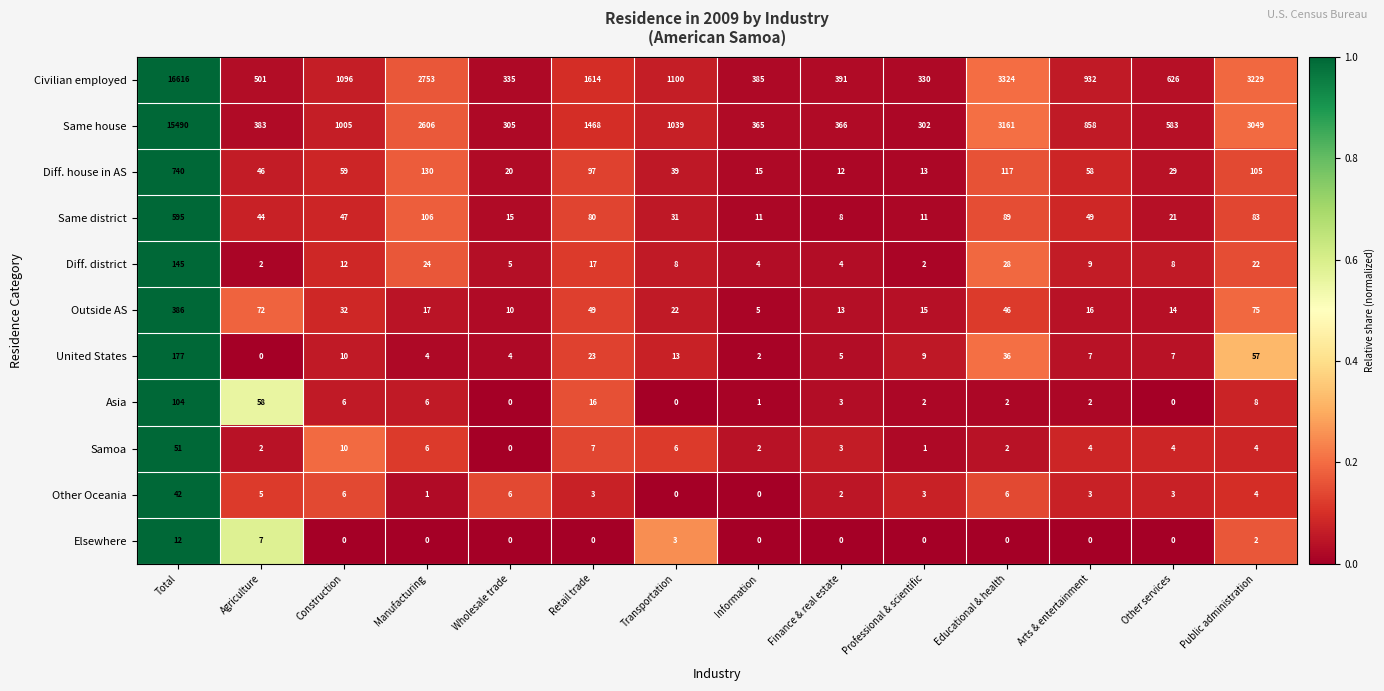

At which category is the sum across all series the highest?

Total